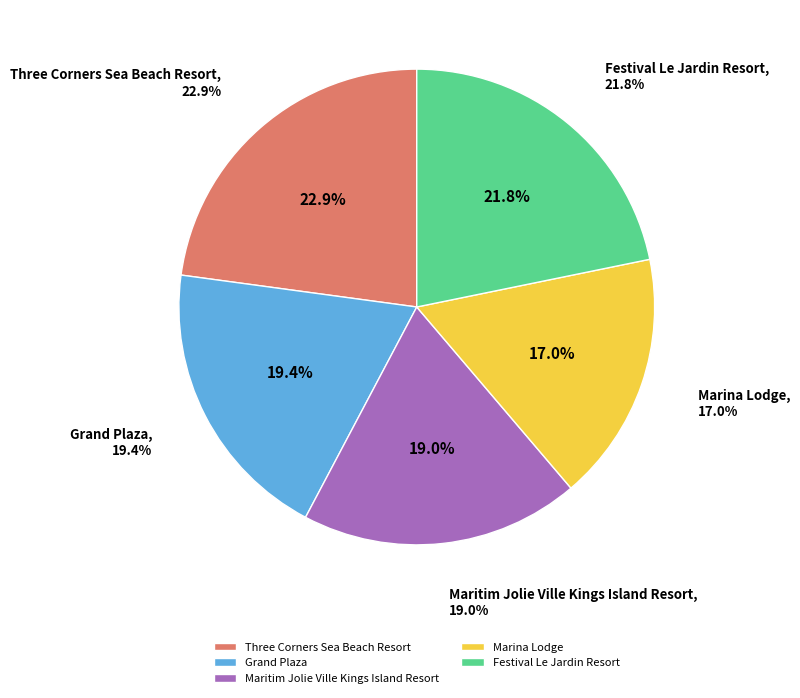

Is it true that Marina Lodge is 17% of the pie?

True